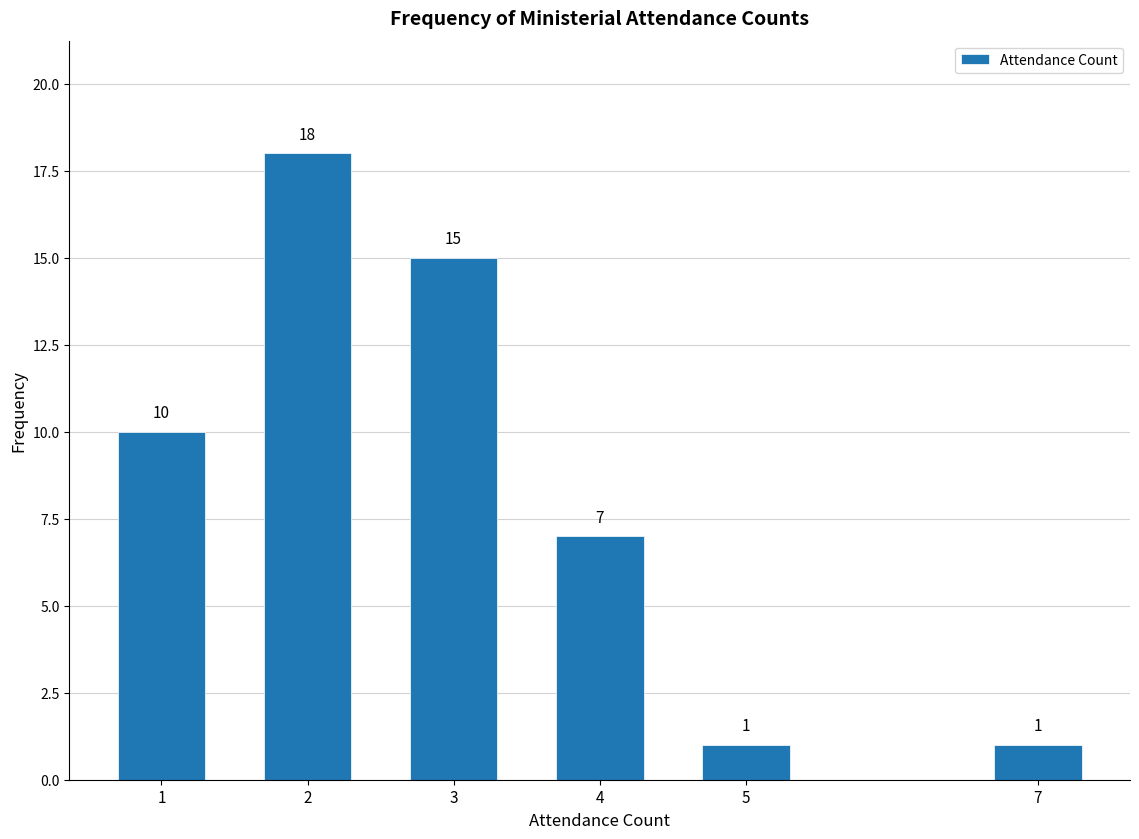

Reading right to left, list all the values displayed in this chart.

1	1	7	15	18	10